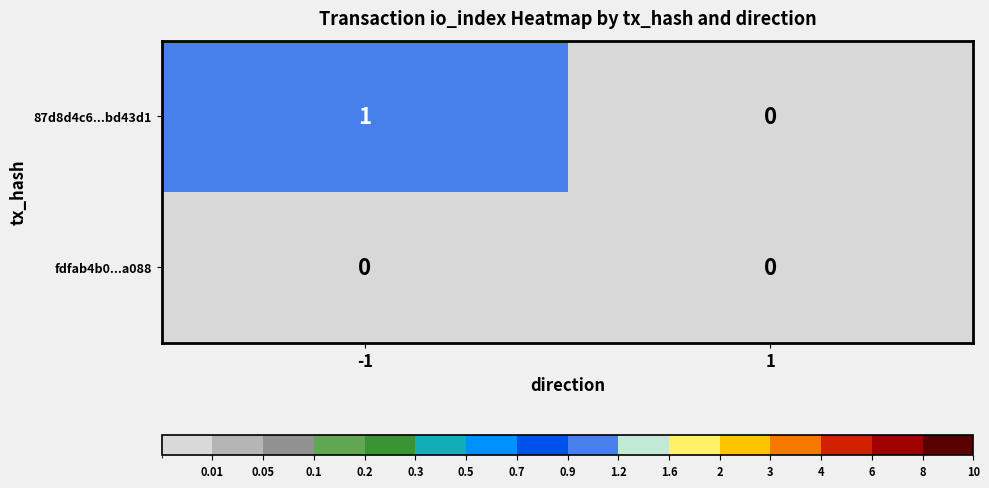

Reading right to left, list all the values displayed in this chart.

87d8d4c6...bd43d1: 0	1
fdfab4b0...a088: 0	0